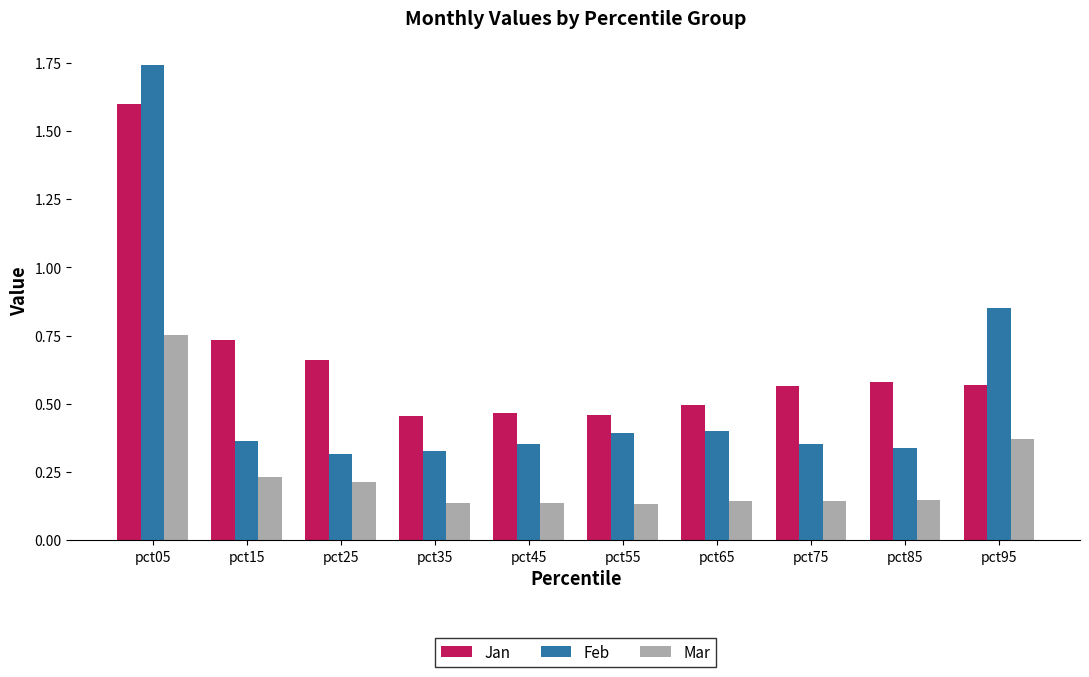

What are all the series names shown in the legend?

Jan, Feb, Mar